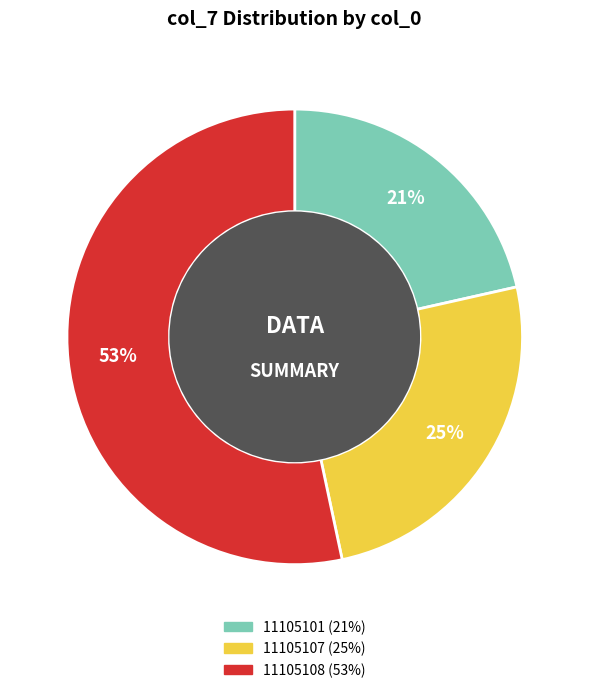

How many segments does this pie chart have?

3